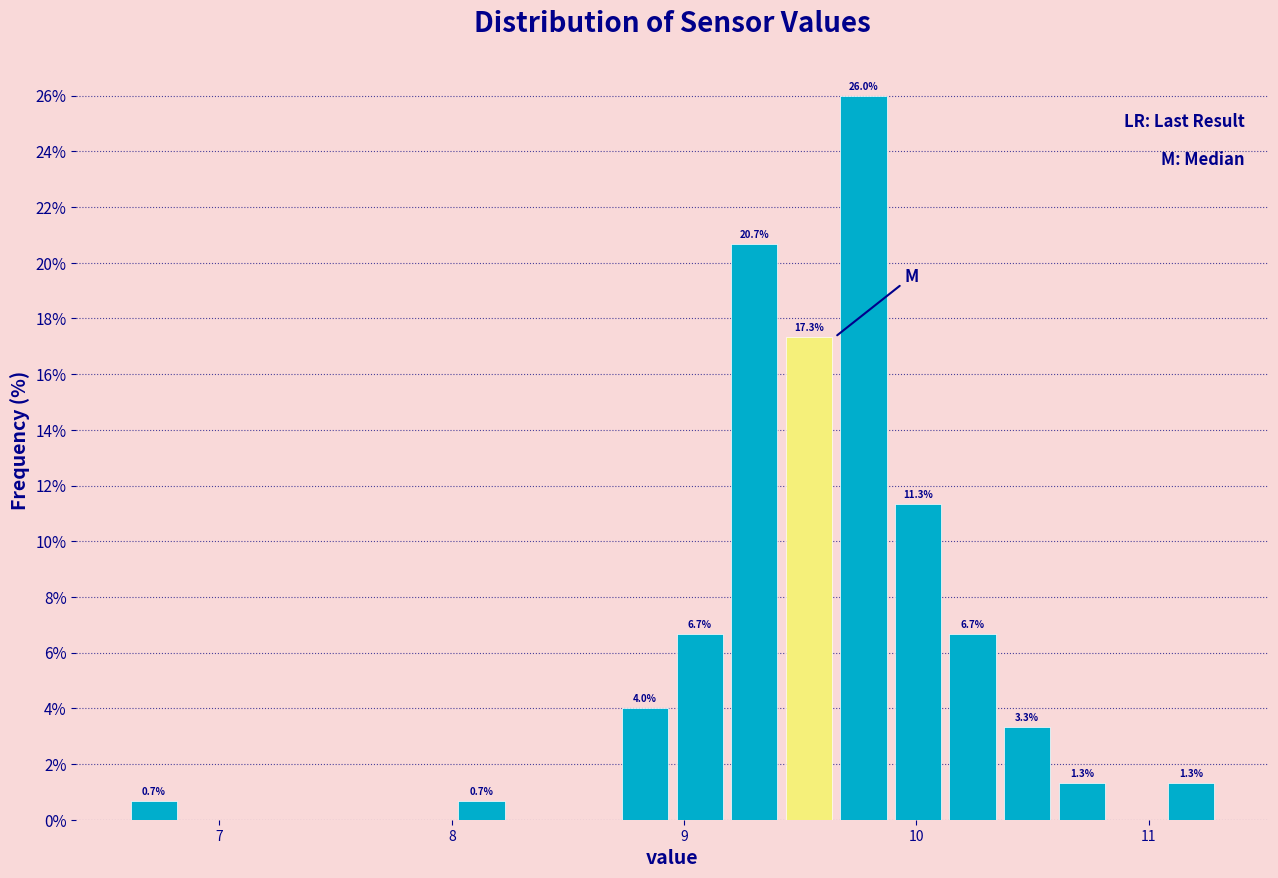

Read against the x-axis, roughly where is the centre of the tallest bar?

9.8